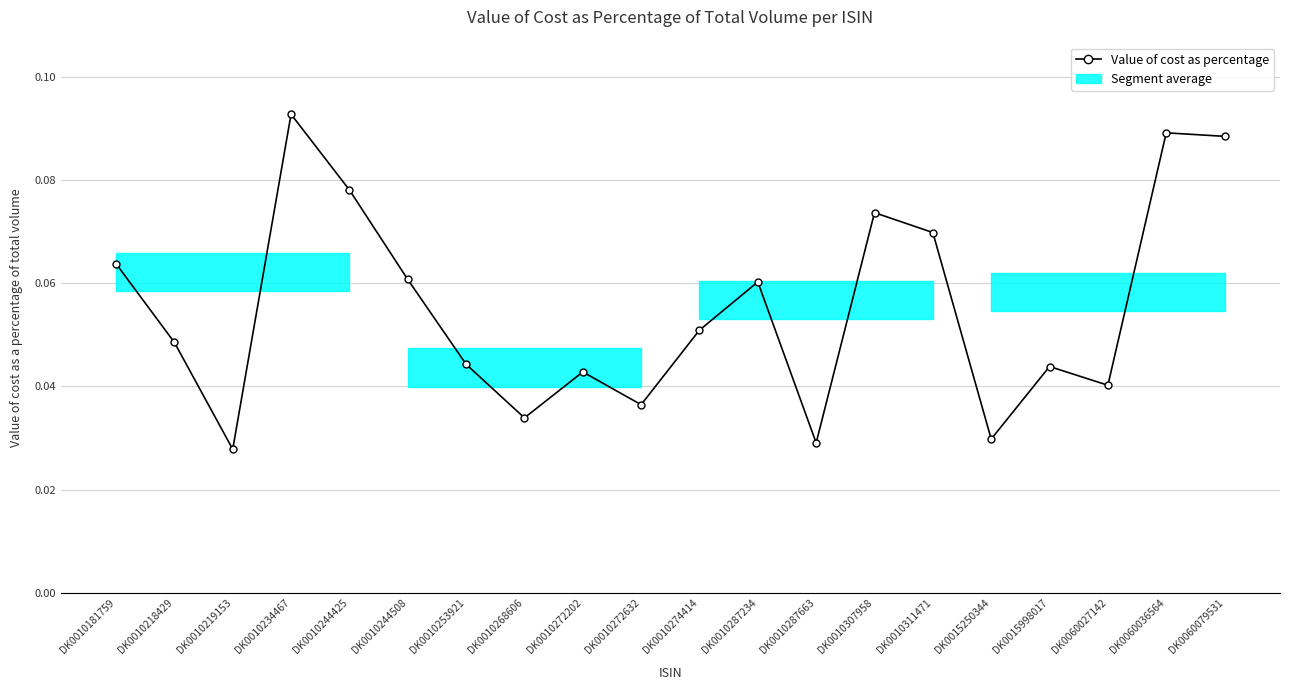

The chart shows a value of 0.0 at DK0010219153. True or false?

True